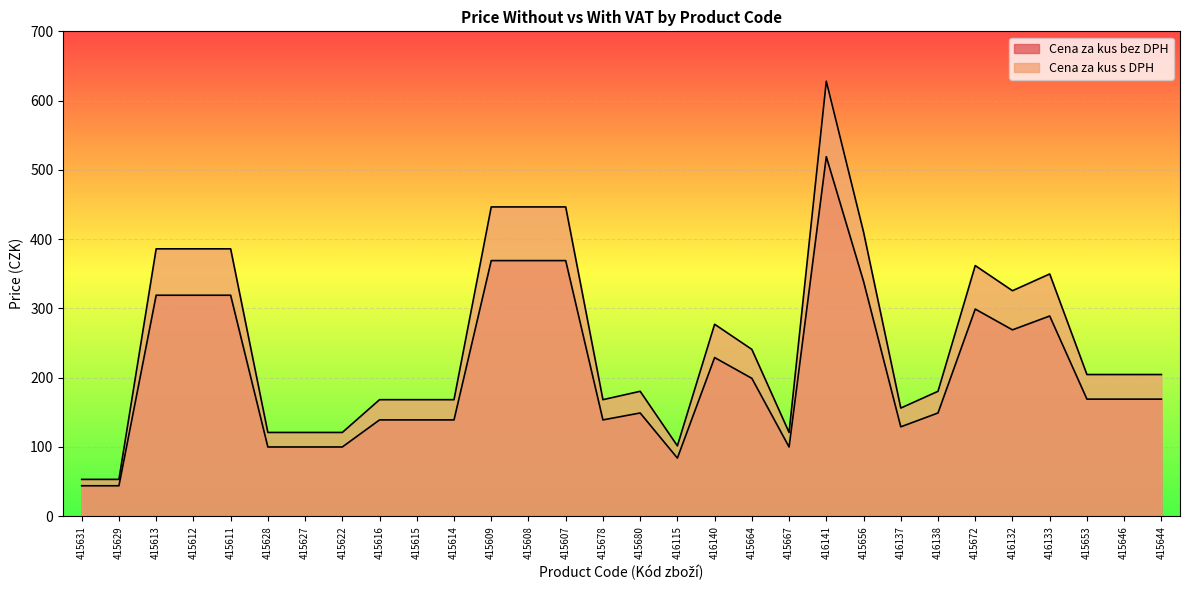

True or false: Cena za kus s DPH and Cena za kus bez DPH cross at least once.

False